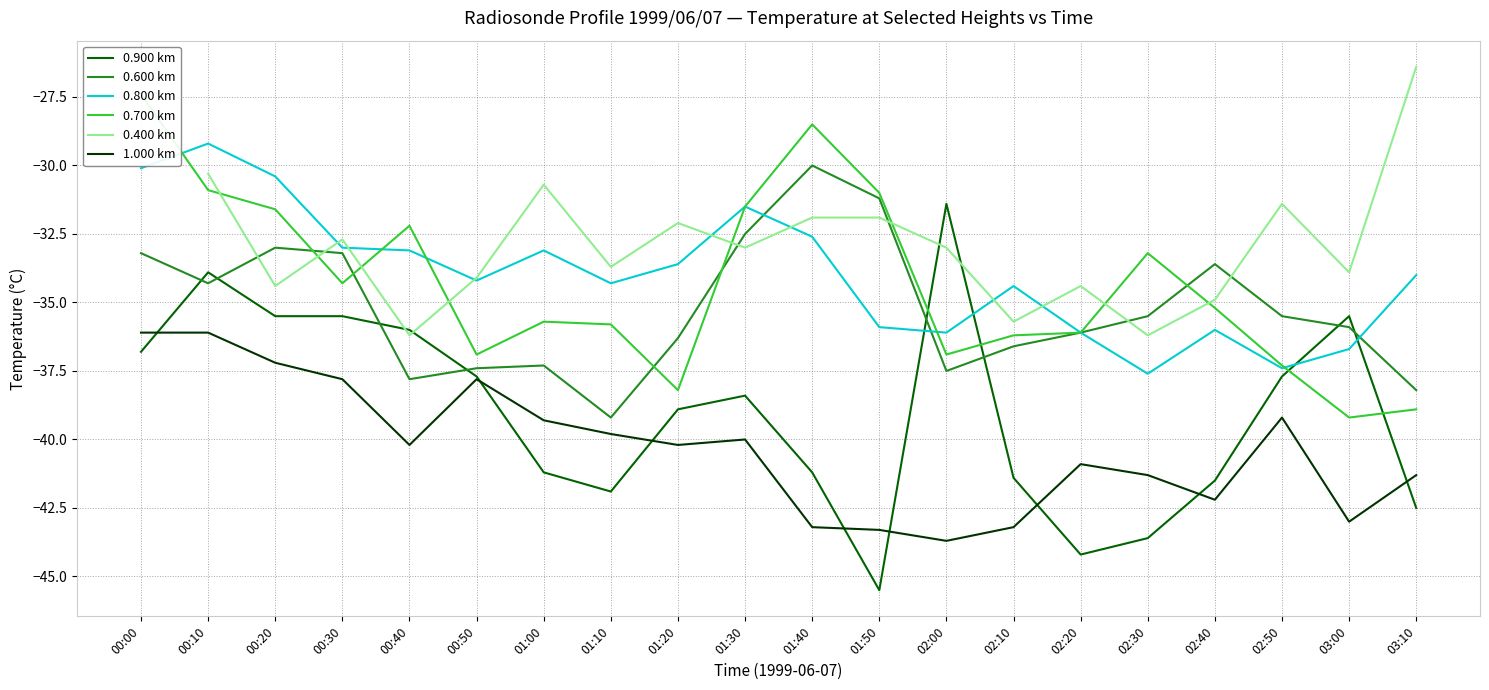

At which category does the chart reach its minimum across all series?

01:50